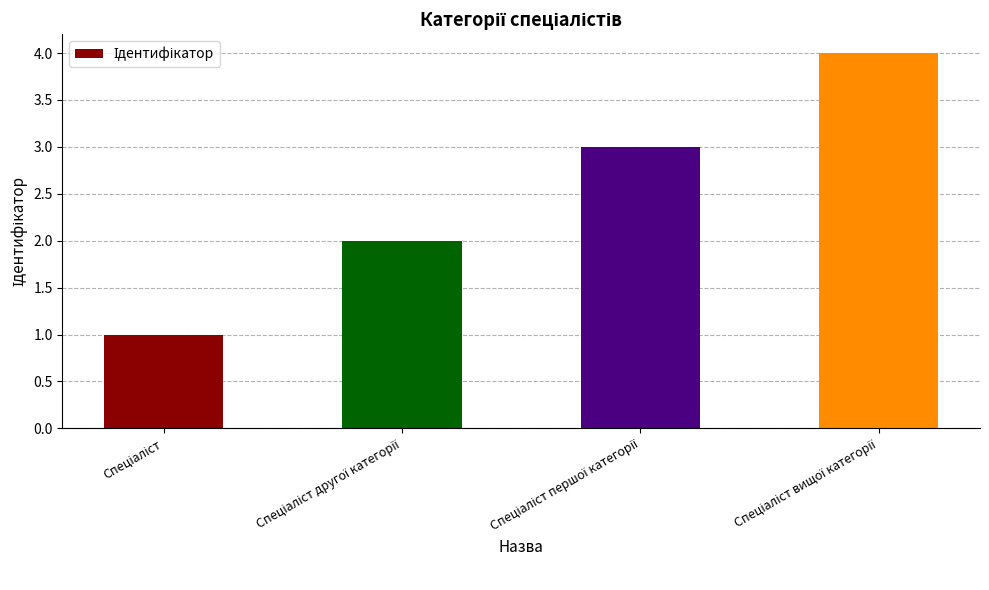

What is the difference between the maximum and minimum values?

3